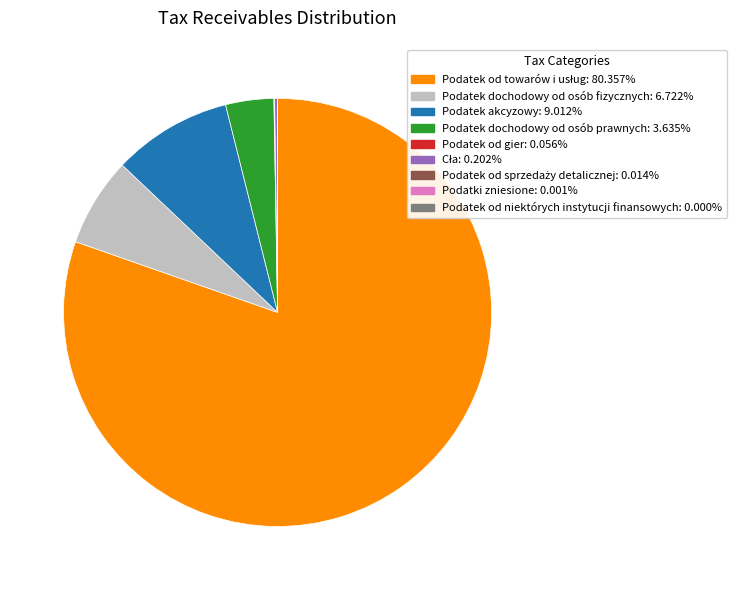

Does any single category account for the majority?

Yes